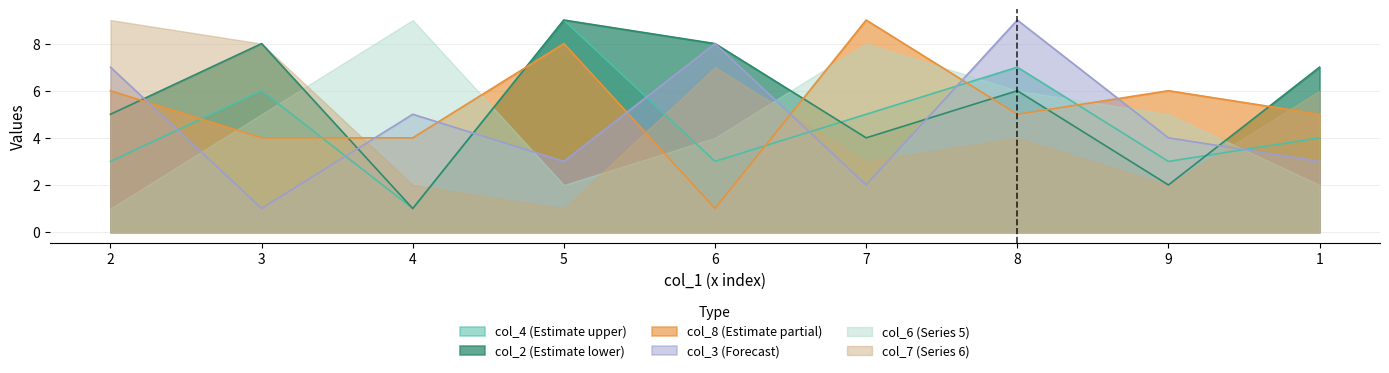

Is the value of col_3 at 3 greater than the value of col_4 at 3?

No